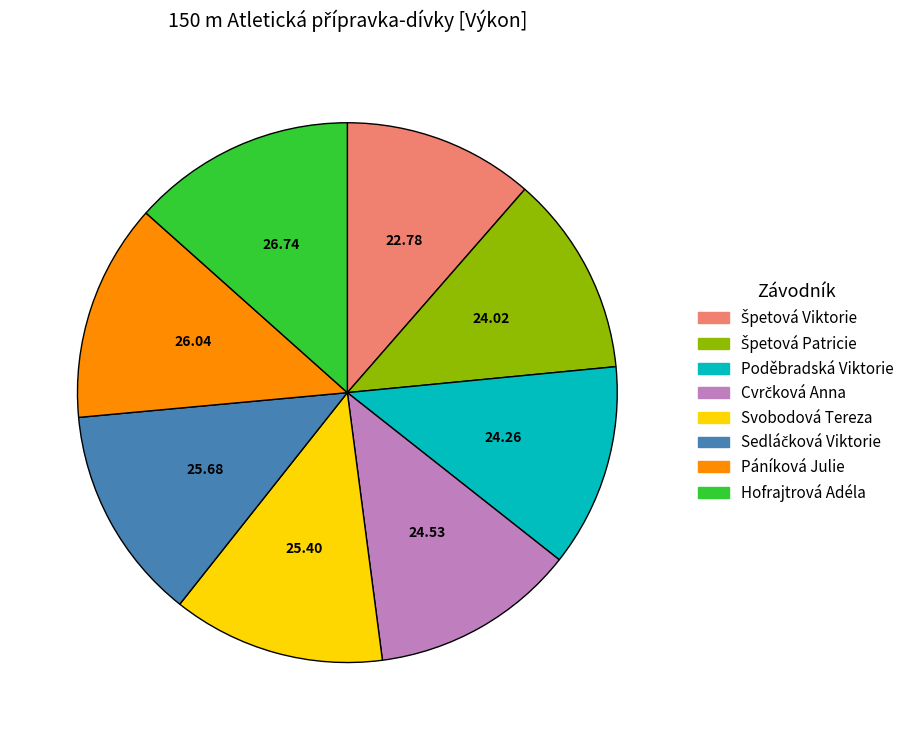

Count the number of slices in the pie.

8